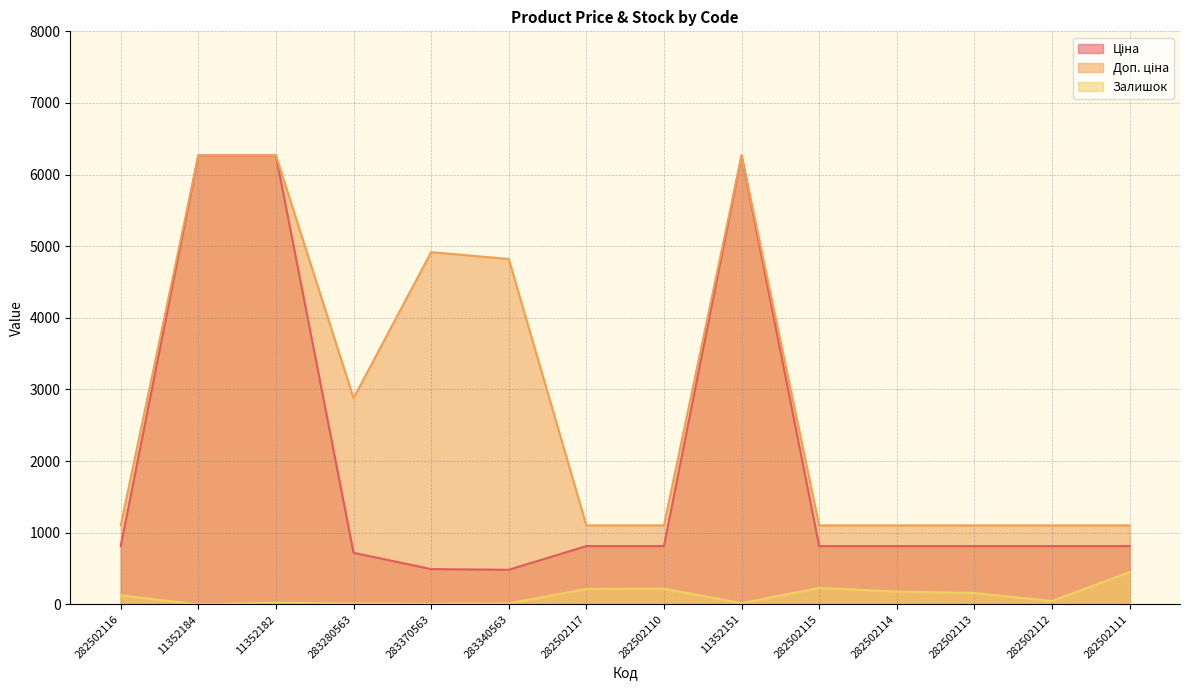

At how many categories does at least one series exceed 3192?

5